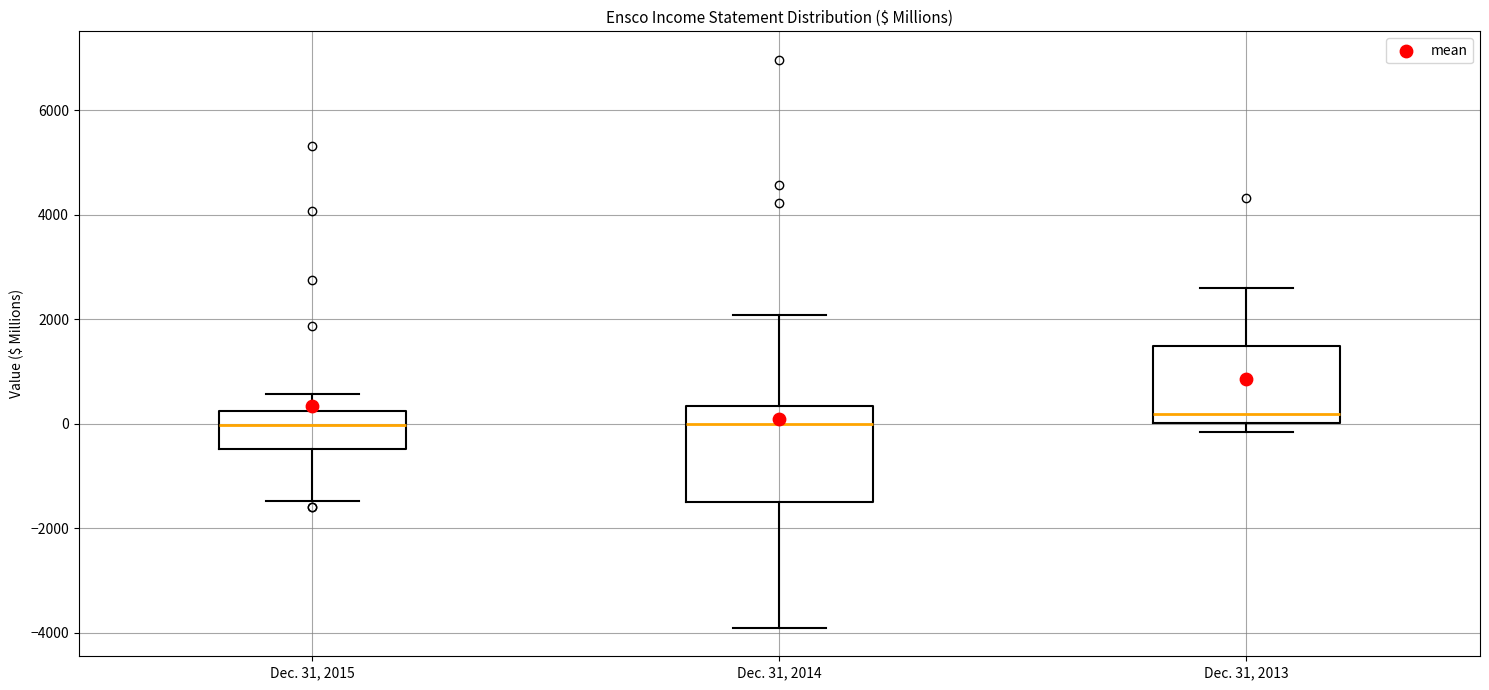

Reading left to right, transcribe this box plot: for each box, give where its median line is, the range the box spans, and where its two whiskers end, as read against the y-axis. The values are not printed on the chart, so give them approximately, as read against the axis.

Dec. 31, 2015: median 0, box -400 to 200, whiskers -1400 to 600
Dec. 31, 2014: median 0, box -1400 to 400, whiskers -4000 to 2000
Dec. 31, 2013: median 200, box 0 to 1400, whiskers -200 to 2600